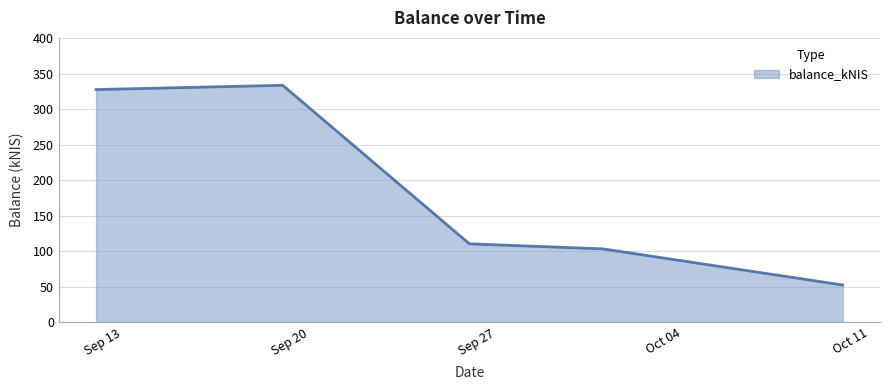

Count the number of categories in the chart.

5